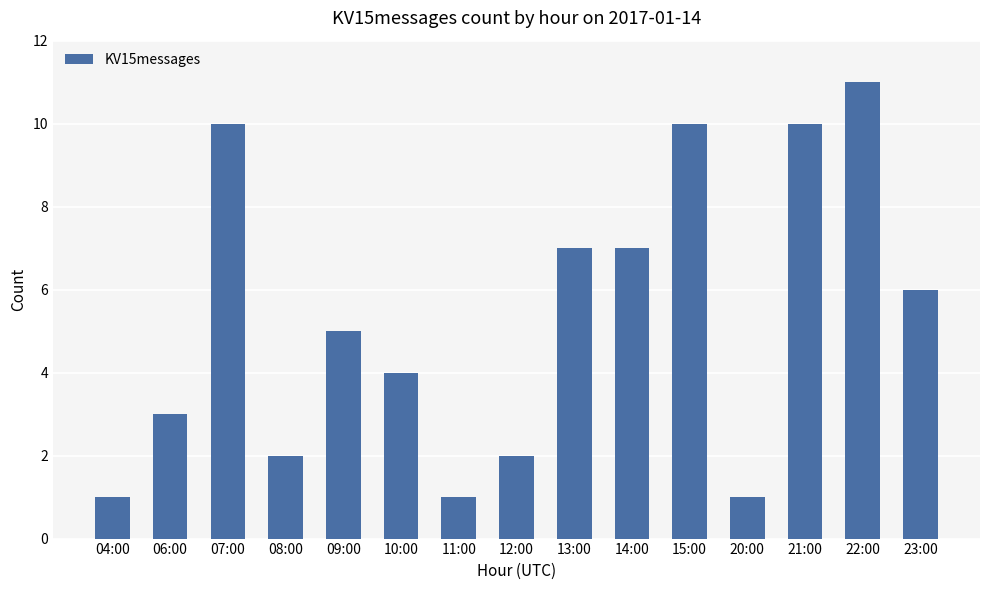

Read the value at 23:00.

6